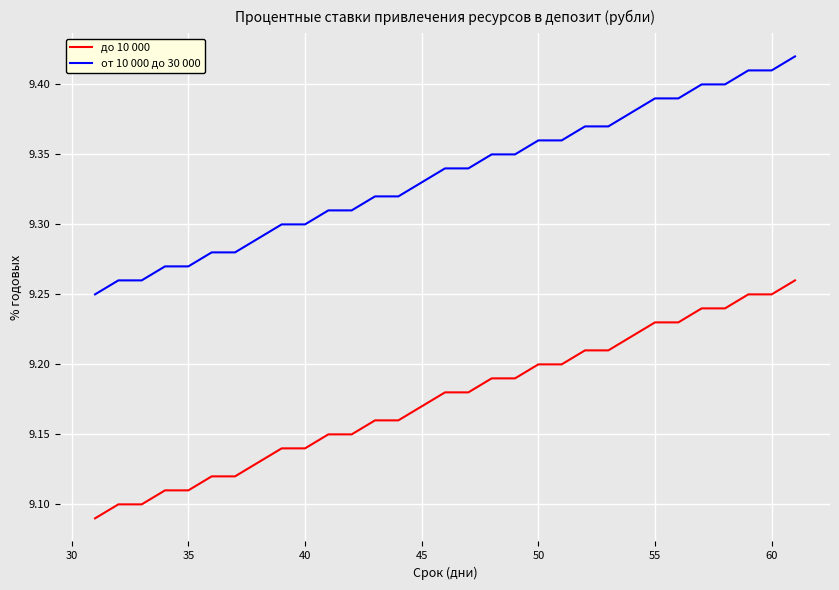

True or false: до 10 000 and от 10 000 до 30 000 intersect in this chart.

False